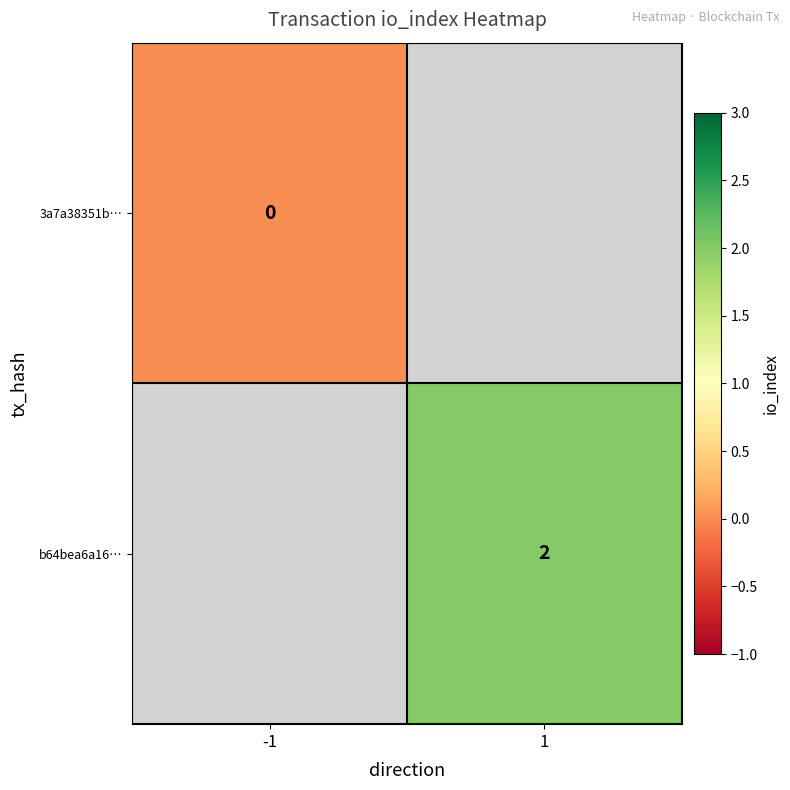

Which has a higher value, 1 or -1?

-1